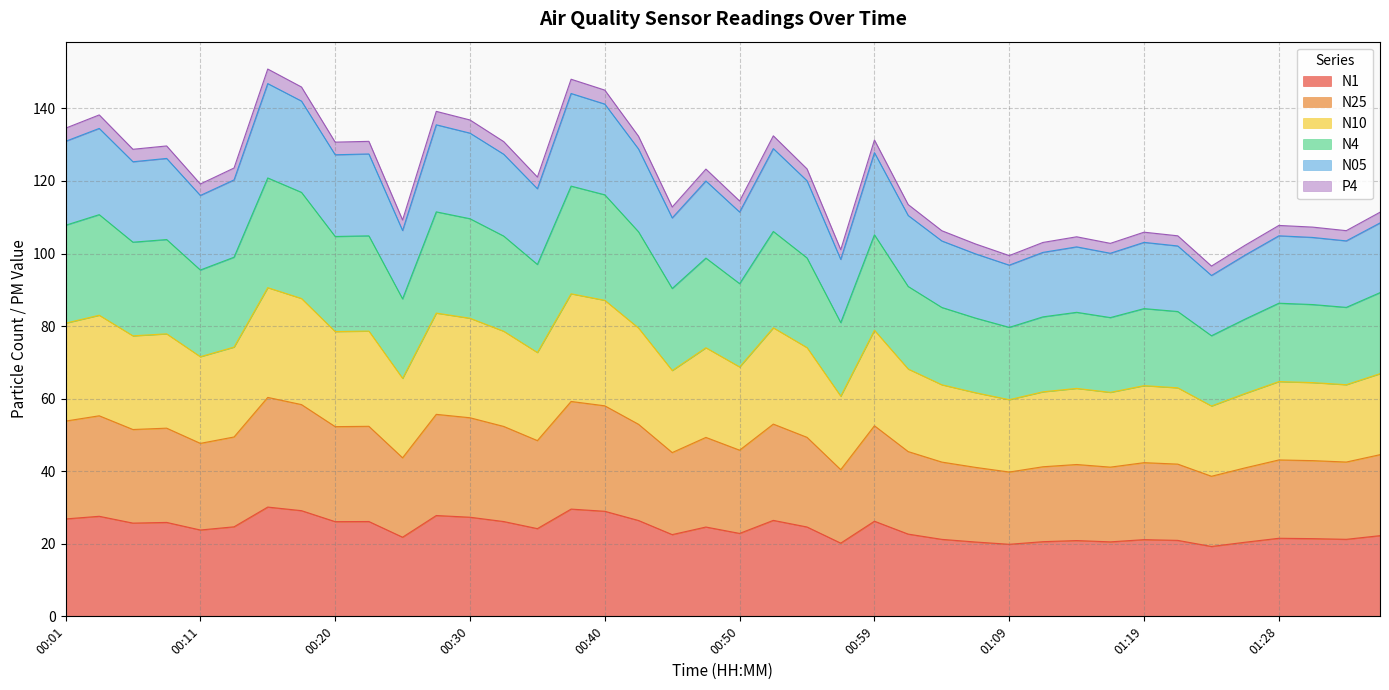

What are all the series names shown in the legend?

N1, N25, N10, N4, N05, P4